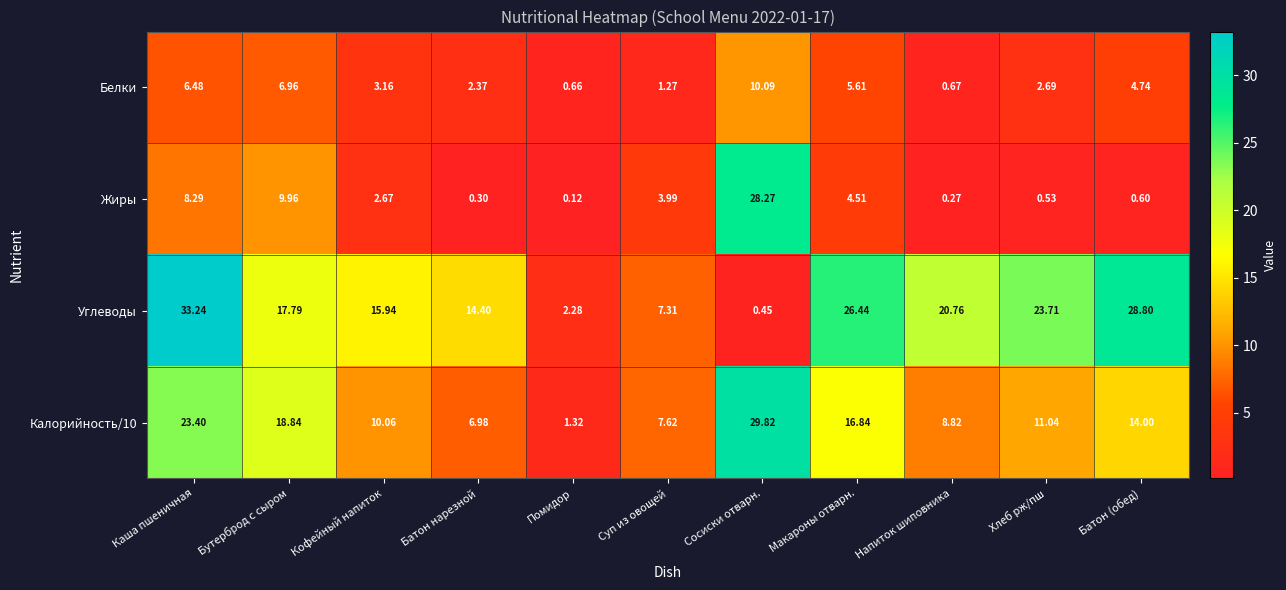

At which label is Углеводы closest to 16?

Кофейный напиток